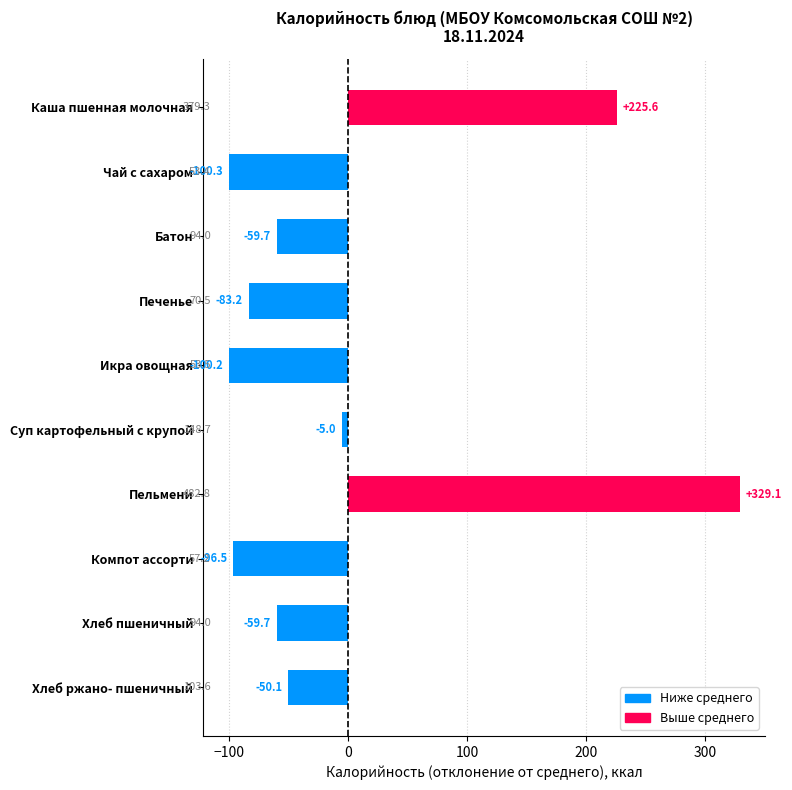

How many distinct data groups are displayed?

1